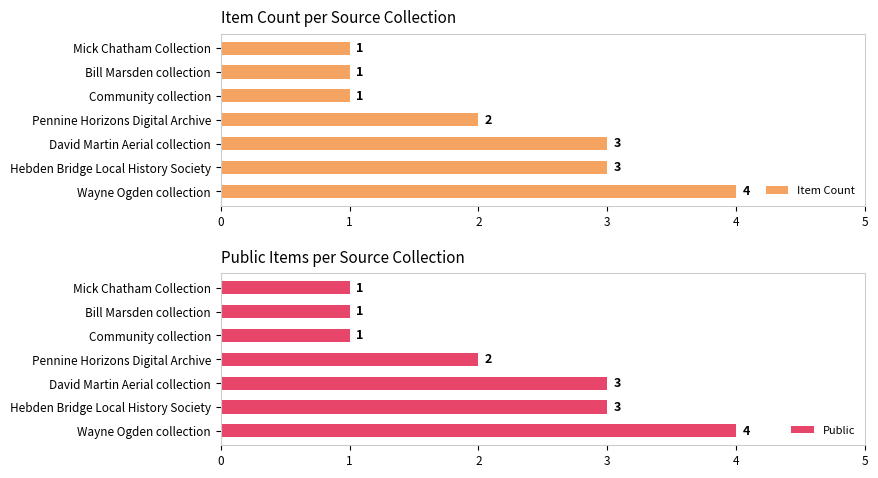

What is the sum of all Item Count values?

15